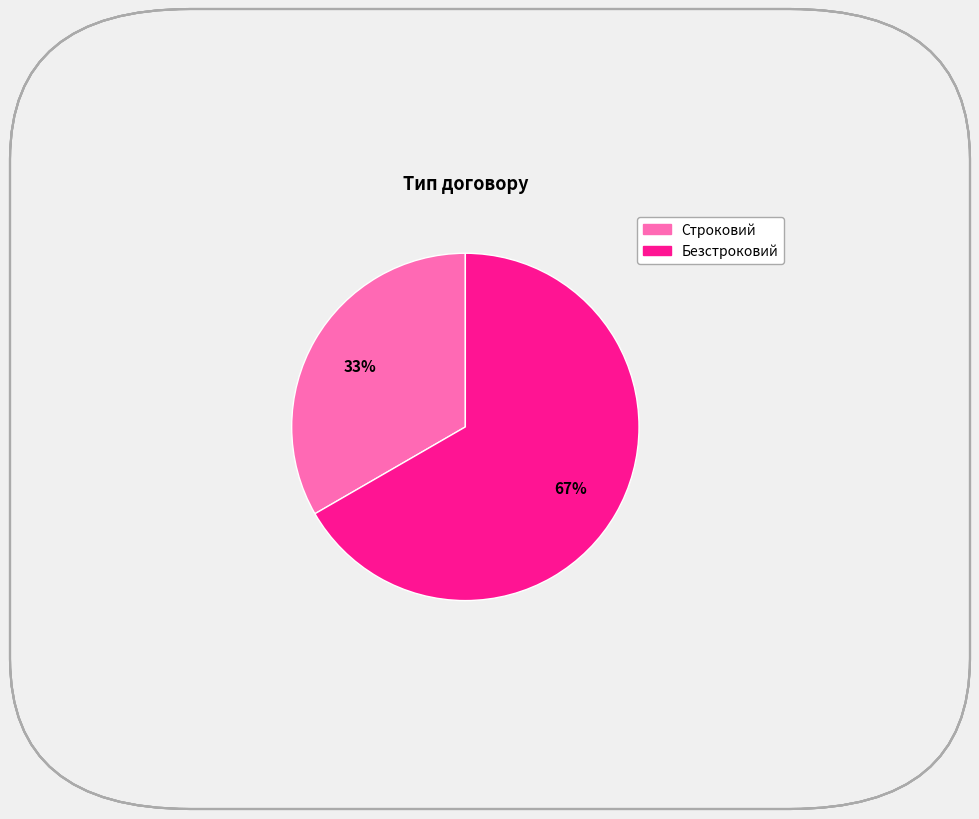

To the nearest percent, what portion does Безстроковий represent?

67%